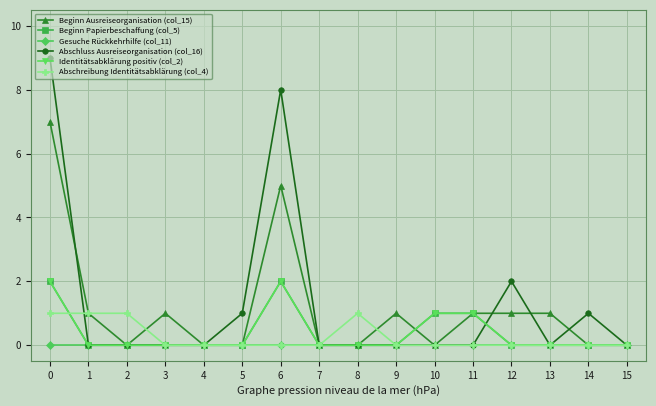

Does the chart have visible grid lines?

Yes